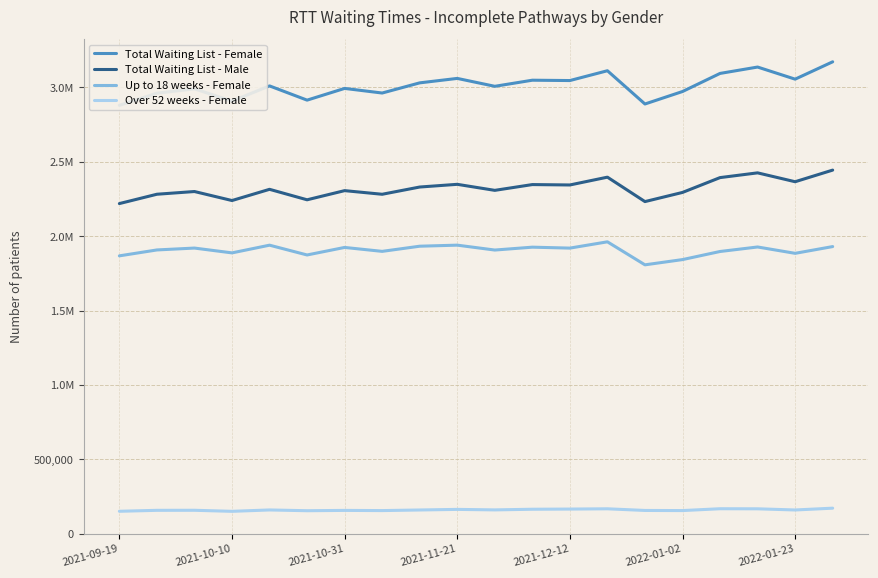

True or false: Total Waiting List - Male and Up to 18 weeks - Female intersect in this chart.

False